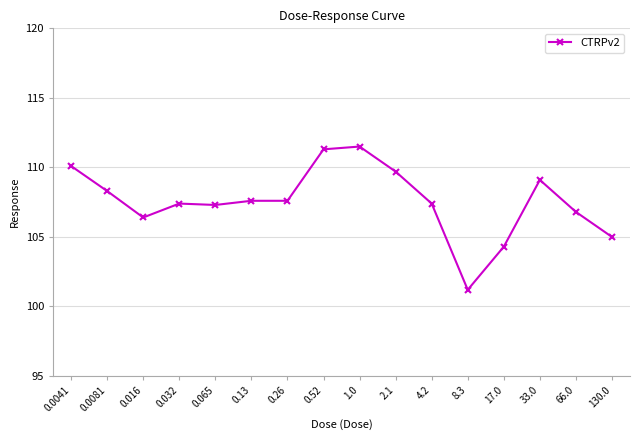

What is the average value?

107.6